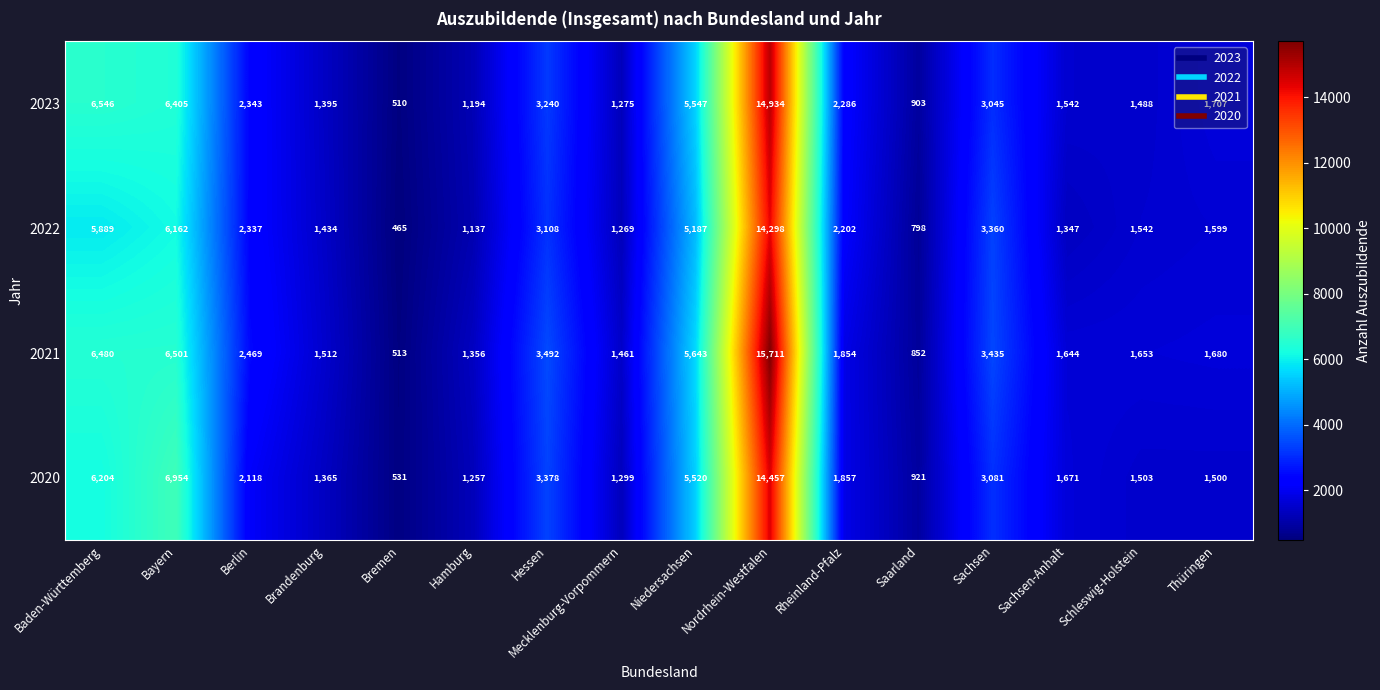

Which series has the largest total across all categories?

2021